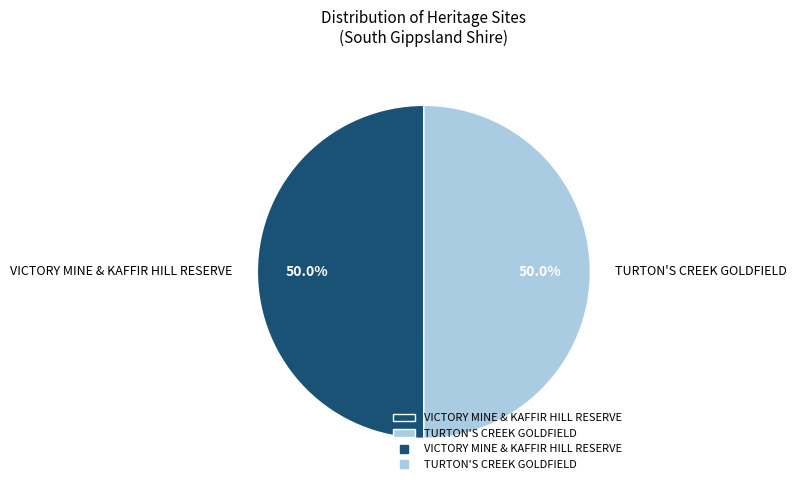

To the nearest percent, what is the combined percentage of TURTON'S CREEK GOLDFIELD and VICTORY MINE & KAFFIR HILL RESERVE?

100%